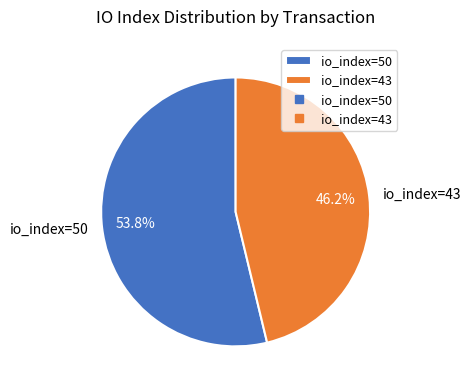

To the nearest percent, what percentage of the pie is io_index=50?

54%